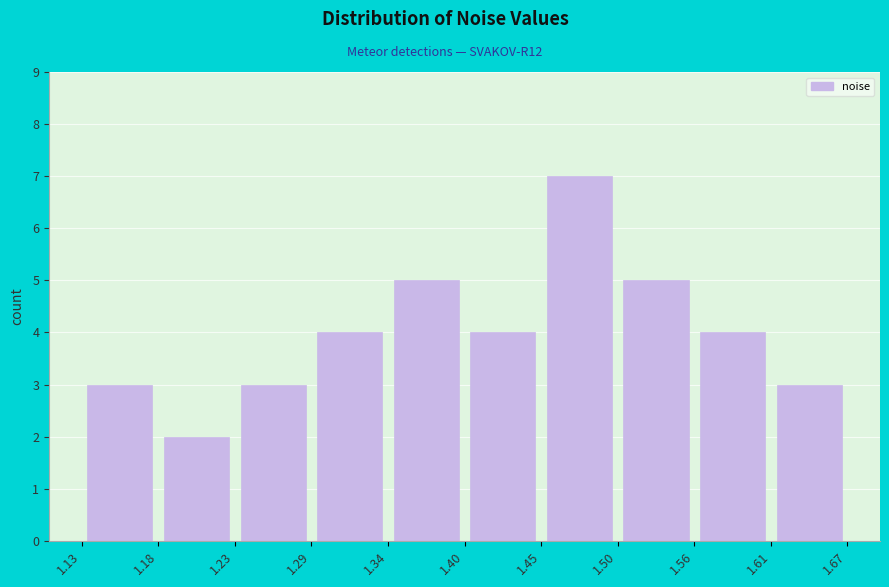

Reading left to right, transcribe this chart: for each bar, give the range it covers on the x-axis and its height. The values are not printed on the chart, so give them approximately, as read against the axis.

1.13 to 1.18: 3
1.18 to 1.23: 2
1.23 to 1.29: 3
1.29 to 1.34: 4
1.34 to 1.40: 5
1.40 to 1.45: 4
1.45 to 1.50: 7
1.50 to 1.56: 5
1.56 to 1.61: 4
1.61 to 1.67: 3